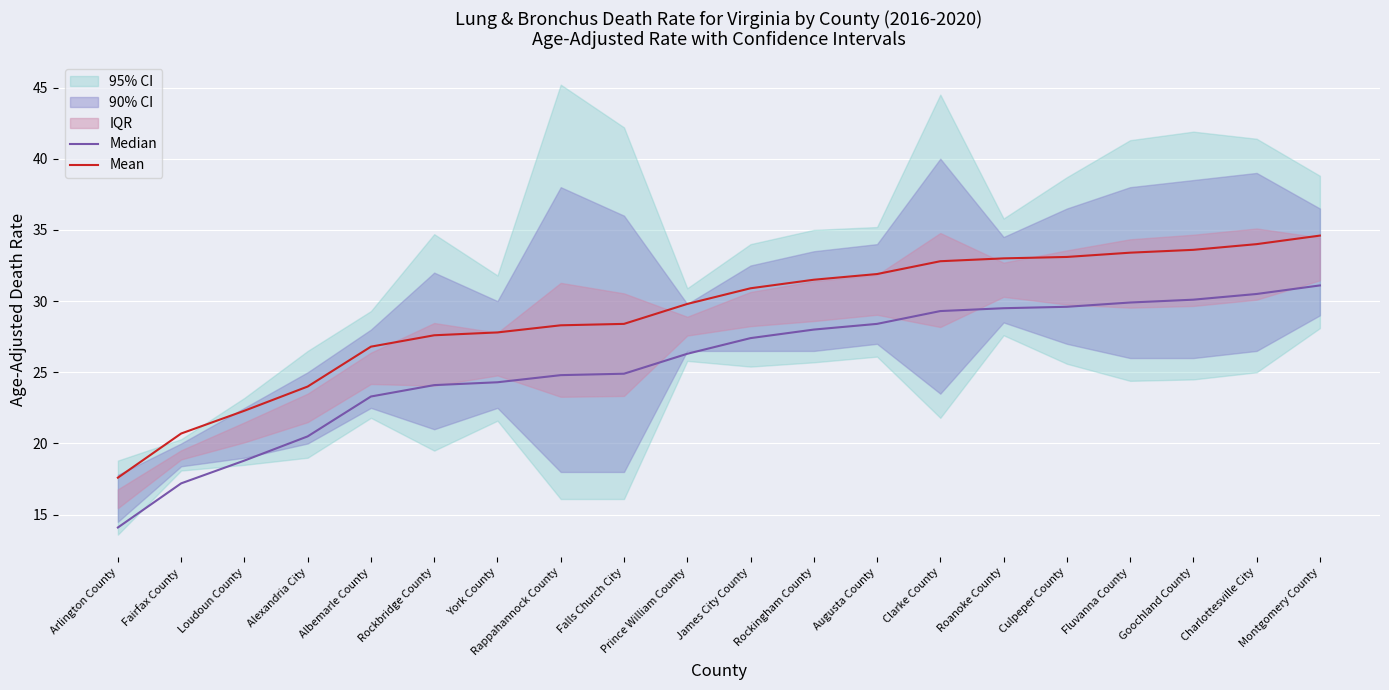

What is the label of the 14th point from the right?

York County